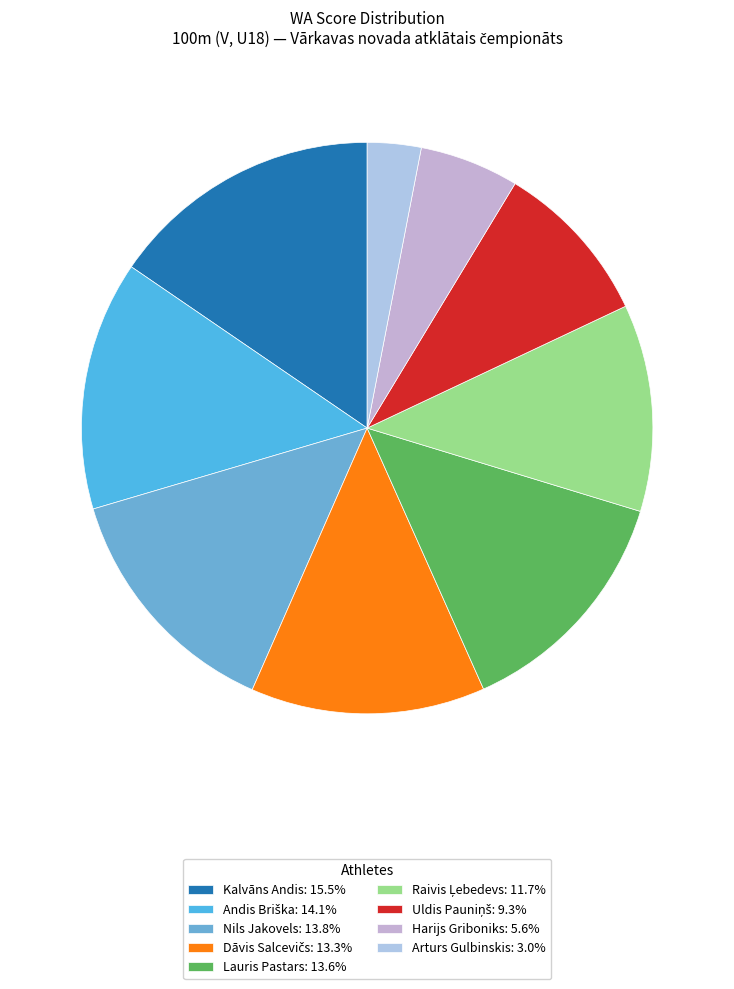

Count the number of slices in the pie.

9